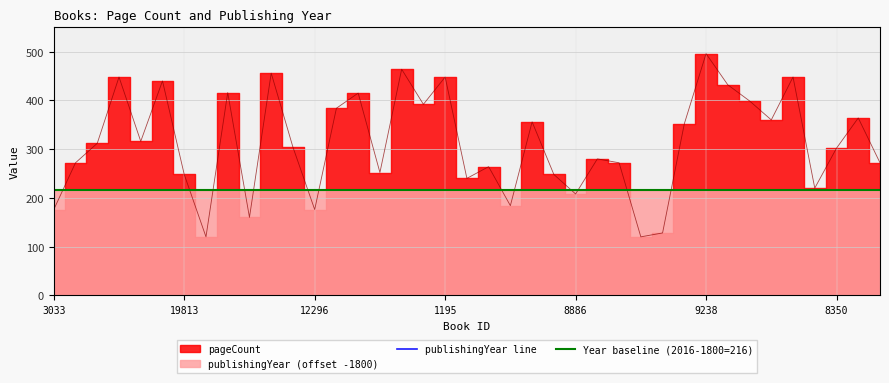

Reading left to right, what are all the values shown in this chart?

3033=176	14458=272	5465=312	9002=448	736=316	7540=440	19813=248	6869=120	3569=416	6135=160	17679=456	3002=304	12296=176	19833=384	17821=415	17719=252	8325=464	5835=392	1195=448	1469=240	9301=264	2456=184	13805=356	10179=248	8886=208	11480=280	16092=272	18060=120	3652=128	18833=352	9238=496	16753=432	7478=399	7476=360	3570=448	4799=220	8350=302	8586=364	13934=272